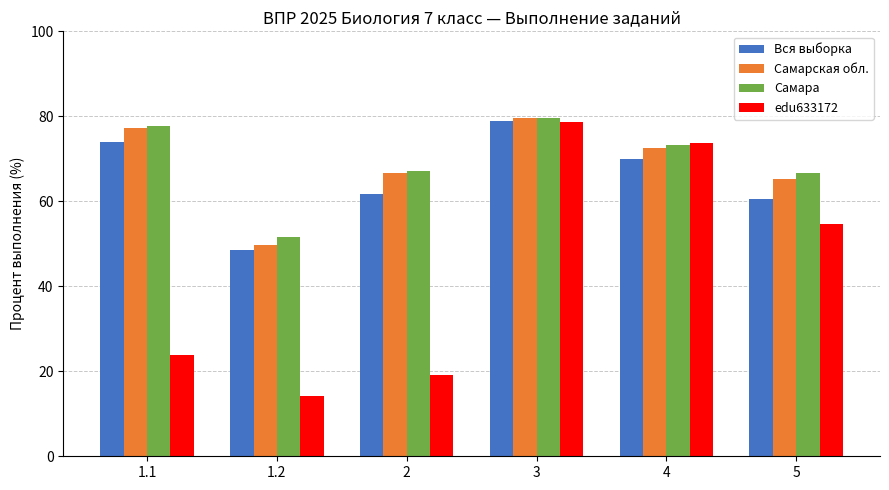

What is the label of the 5th bar from the left?

4